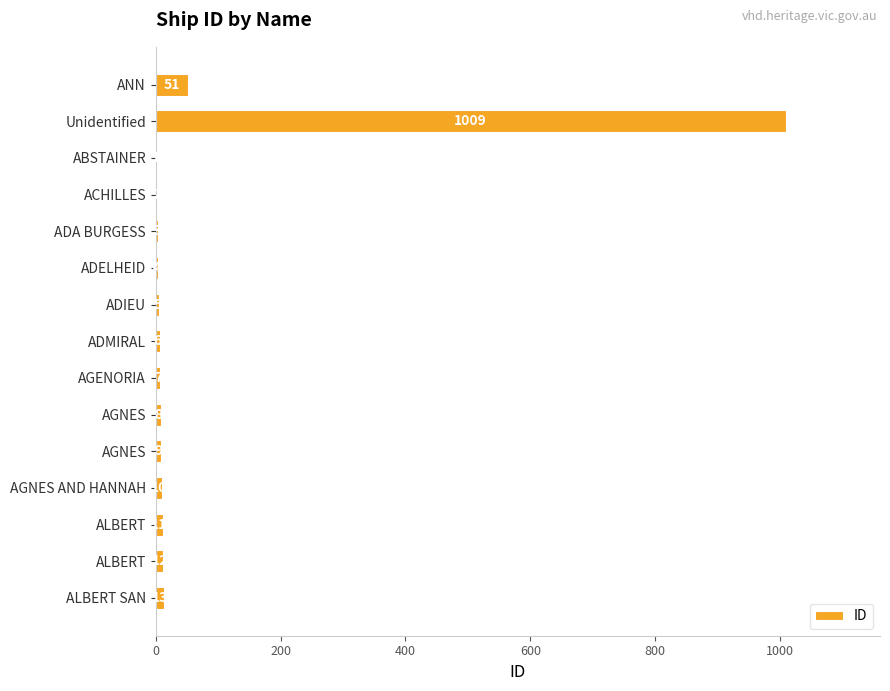

How many data points does each series have?

15